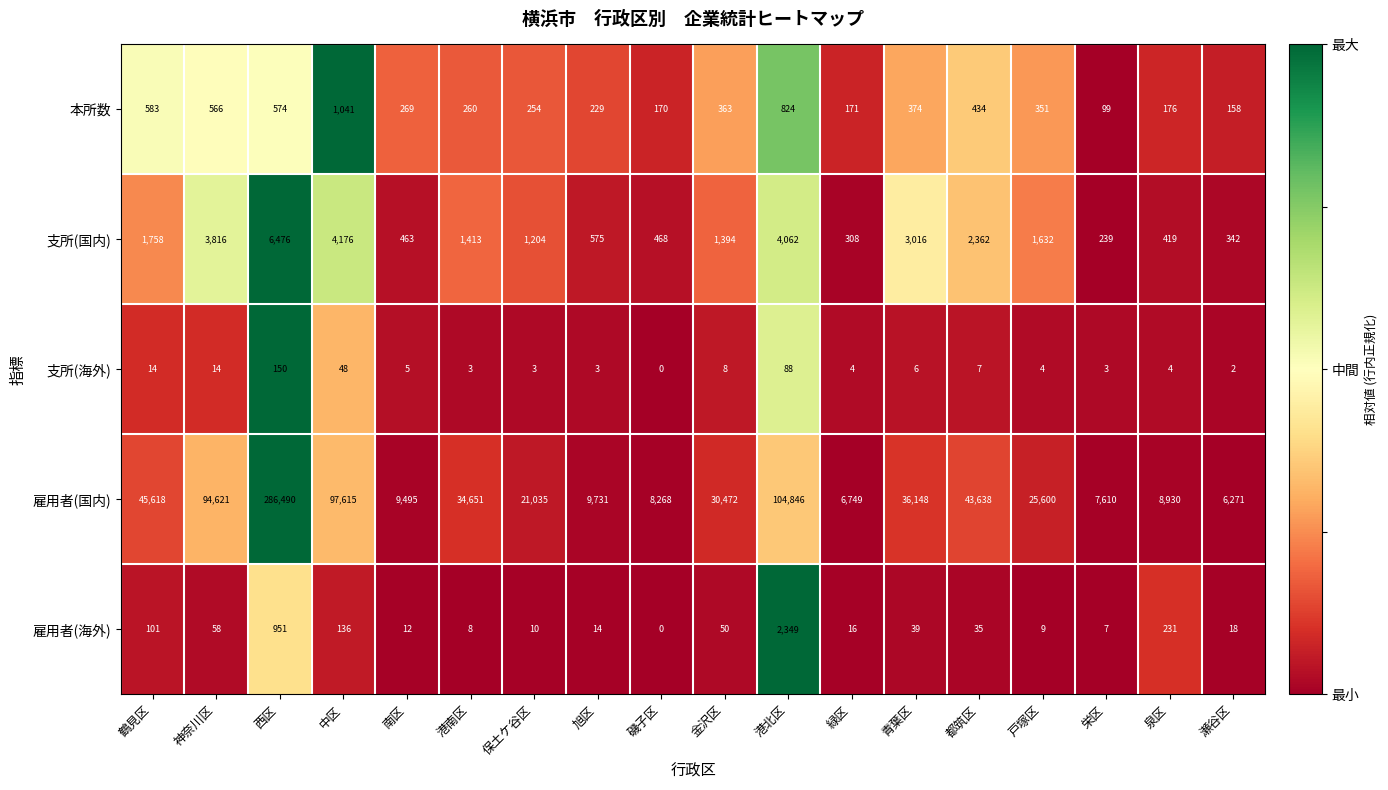

What is the difference between the second highest and second lowest values in the 支所(国内) series?

3868